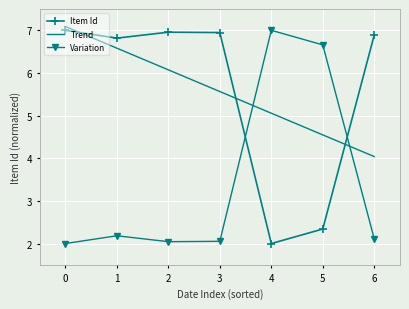

What is the sum of all Item Id values?

39.0